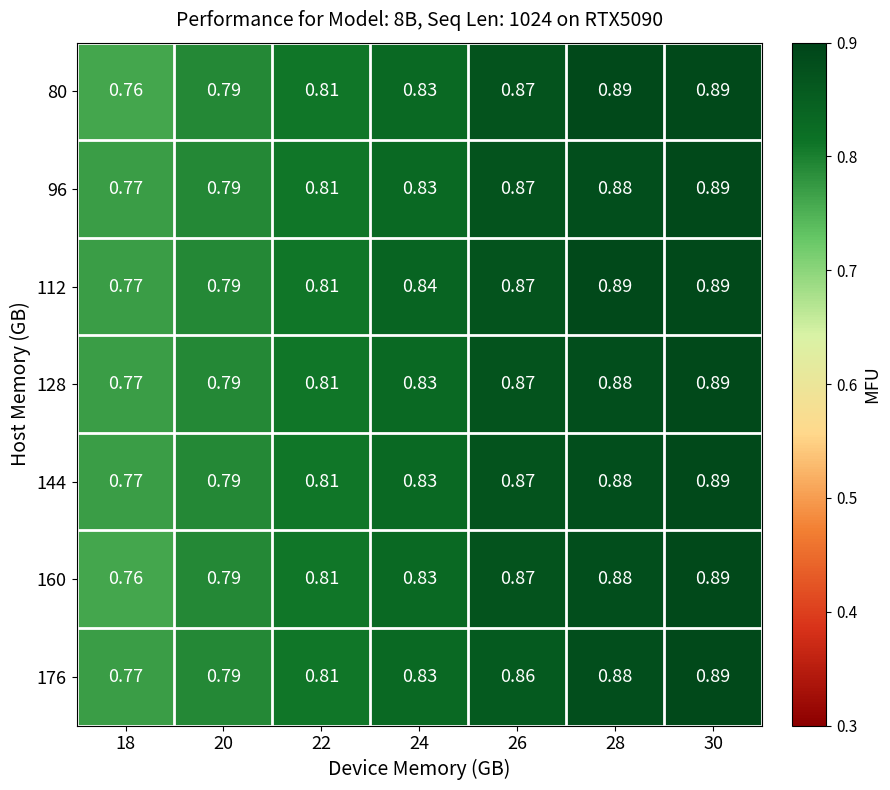

Is the value of 80 at 28 greater than the value of 112 at 26?

Yes